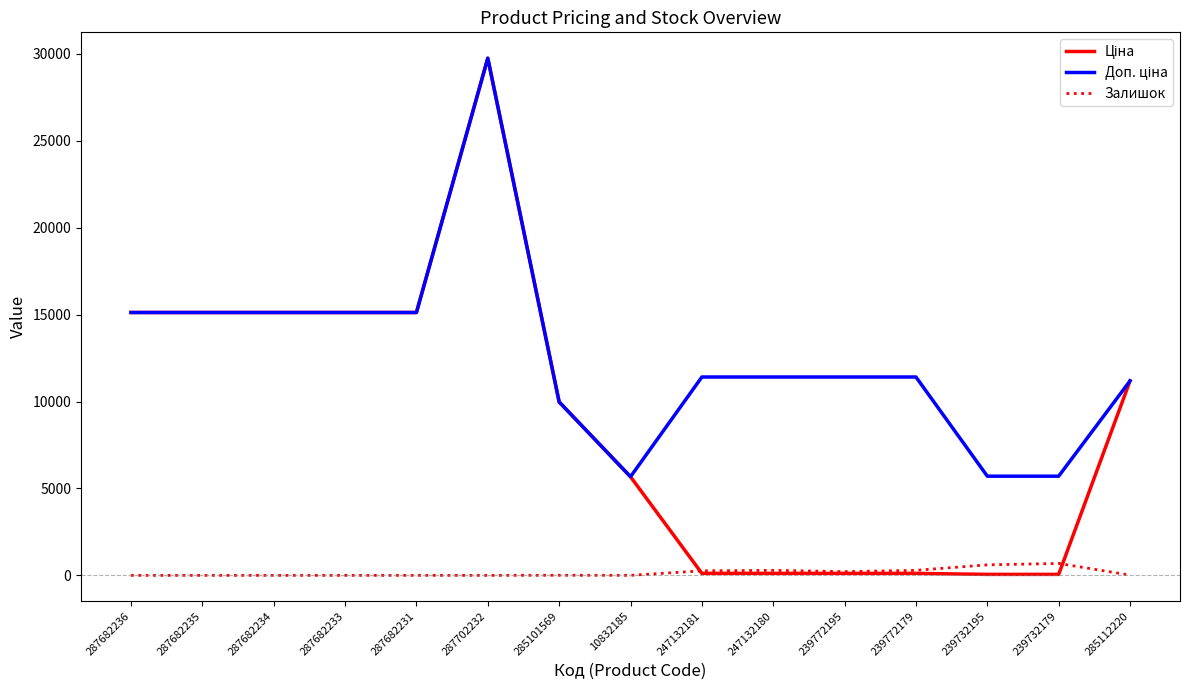

Is it true that Залишок equals 0.0 at 287682233?

True